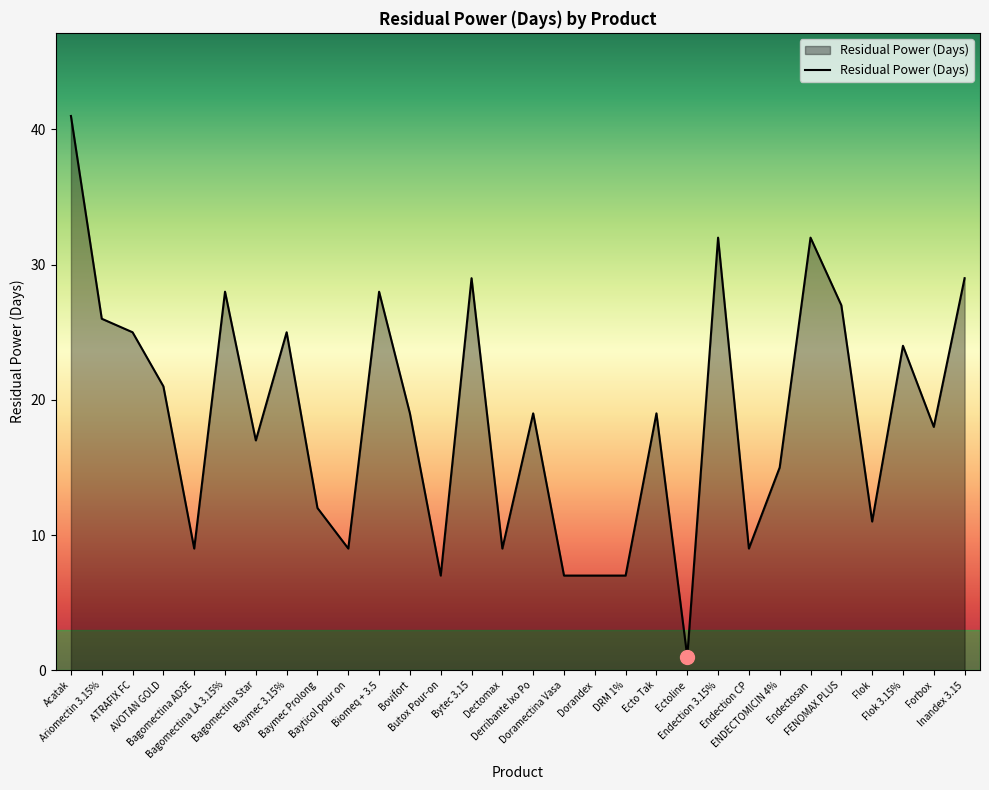

Between AVOTAN GOLD and Bagomectina Star, which is larger?

AVOTAN GOLD